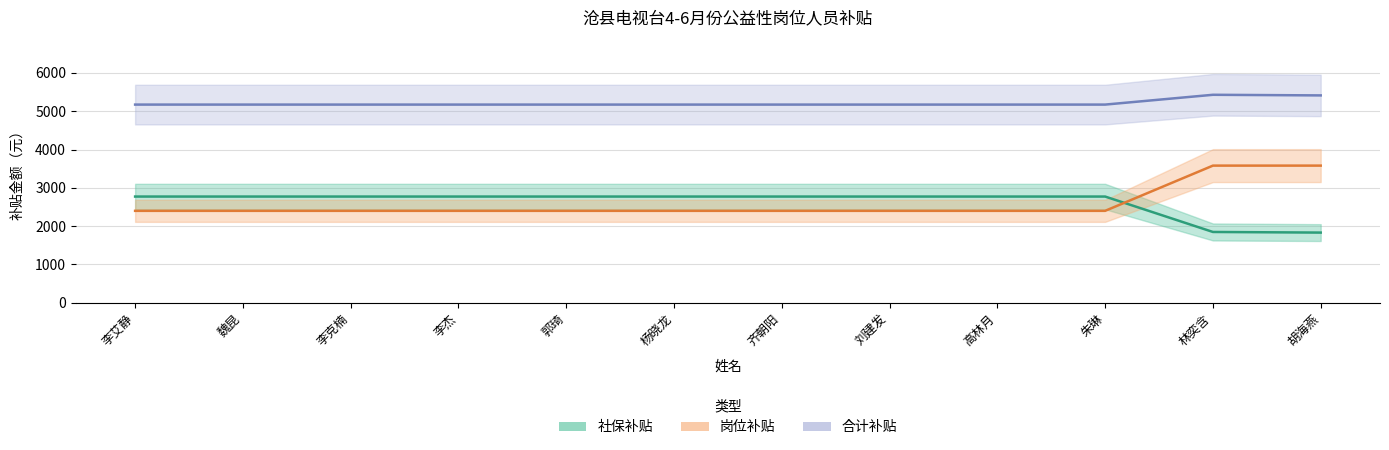

What is the label of the 6th point from the left?

杨晓龙